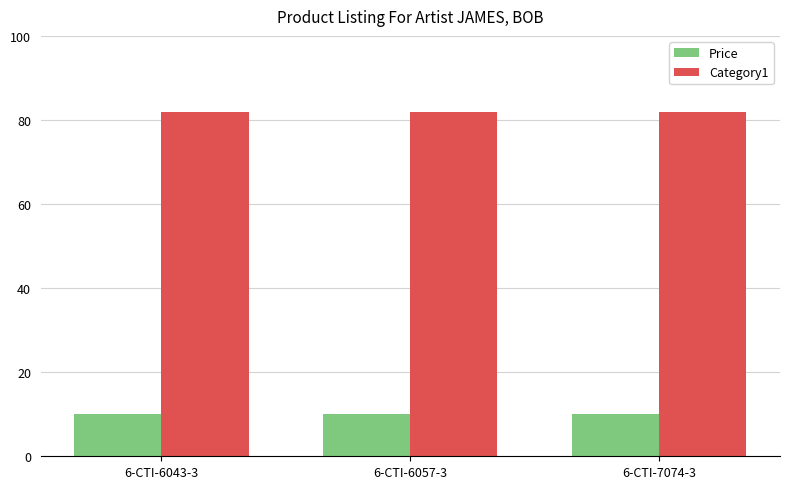

How many bars are there in total?

6